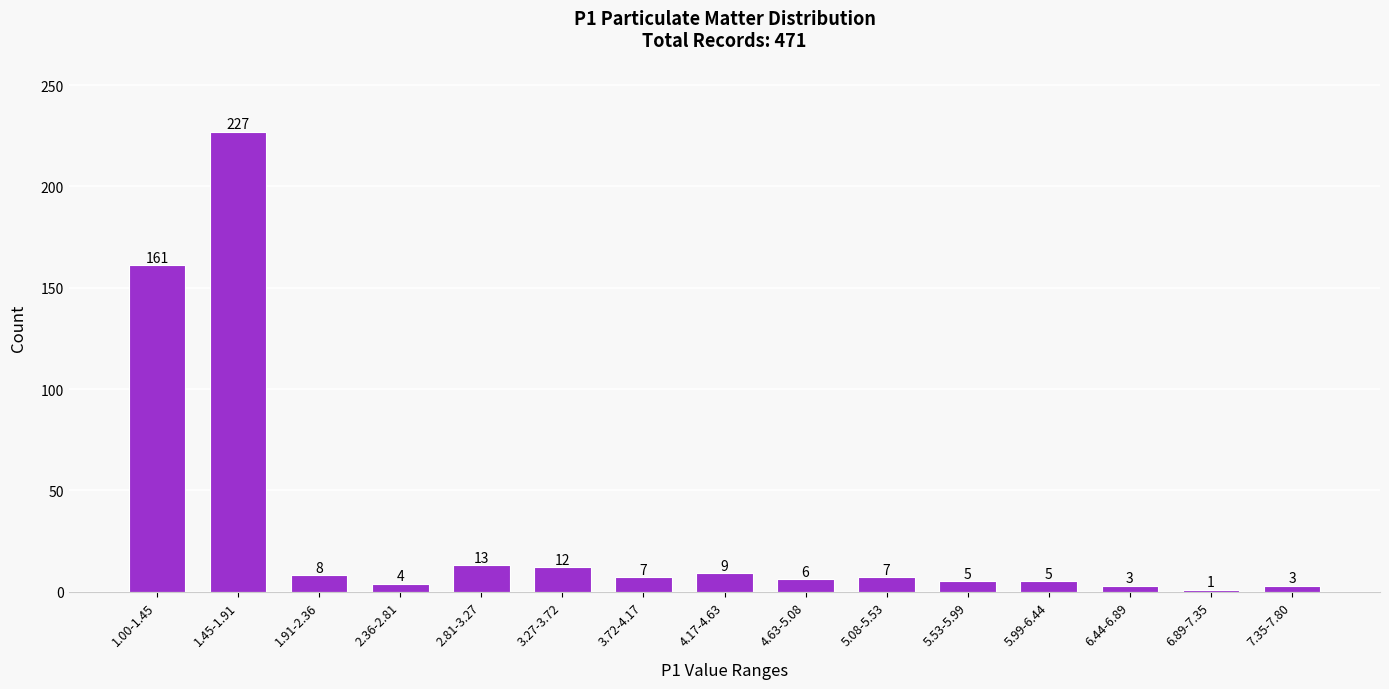

Reading left to right, list all the values displayed in this chart.

1.00-1.45=161	1.45-1.91=227	1.91-2.36=8	2.36-2.81=4	2.81-3.27=13	3.27-3.72=12	3.72-4.17=7	4.17-4.63=9	4.63-5.08=6	5.08-5.53=7	5.53-5.99=5	5.99-6.44=5	6.44-6.89=3	6.89-7.35=1	7.35-7.80=3